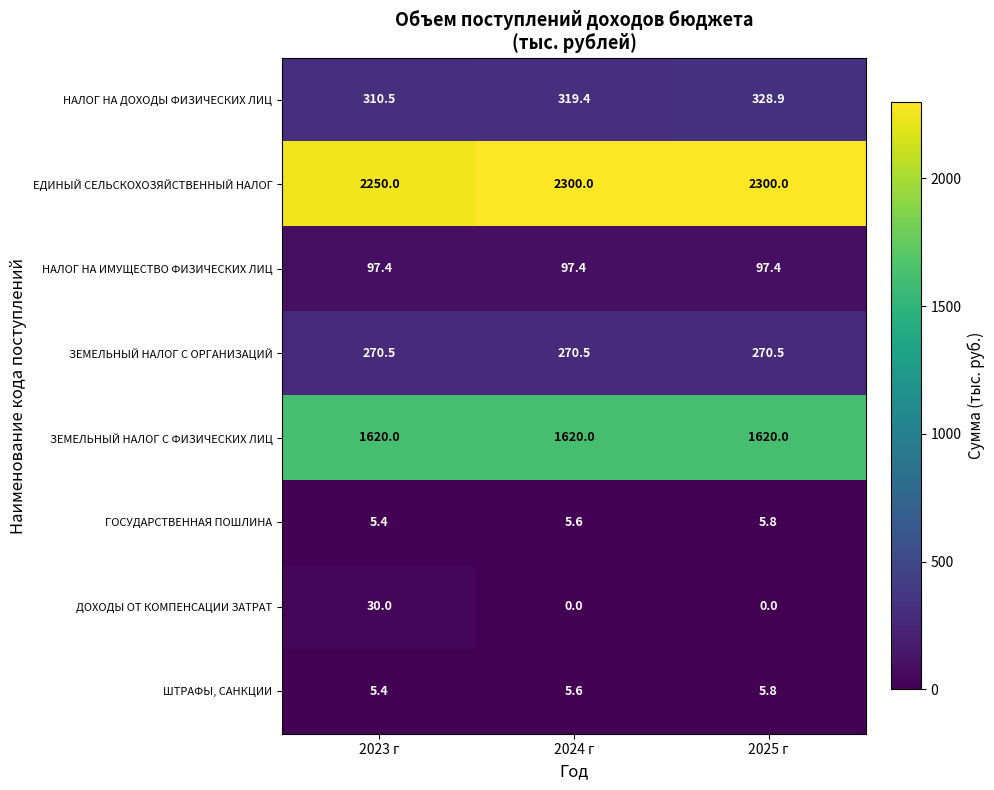

Reading right to left, list all the values displayed in this chart.

НАЛОГ НА ДОХОДЫ ФИЗИЧЕСКИХ ЛИЦ: 328.9	319.4	310.5
ЕДИНЫЙ СЕЛЬСКОХОЗЯЙСТВЕННЫЙ НАЛОГ: 2300.0	2300.0	2250.0
НАЛОГ НА ИМУЩЕСТВО ФИЗИЧЕСКИХ ЛИЦ: 97.4	97.4	97.4
ЗЕМЕЛЬНЫЙ НАЛОГ С ОРГАНИЗАЦИЙ: 270.5	270.5	270.5
ЗЕМЕЛЬНЫЙ НАЛОГ С ФИЗИЧЕСКИХ ЛИЦ: 1620.0	1620.0	1620.0
ГОСУДАРСТВЕННАЯ ПОШЛИНА: 5.8	5.6	5.4
ДОХОДЫ ОТ КОМПЕНСАЦИИ ЗАТРАТ: 0.0	0.0	30.0
ШТРАФЫ, САНКЦИИ: 5.8	5.6	5.4